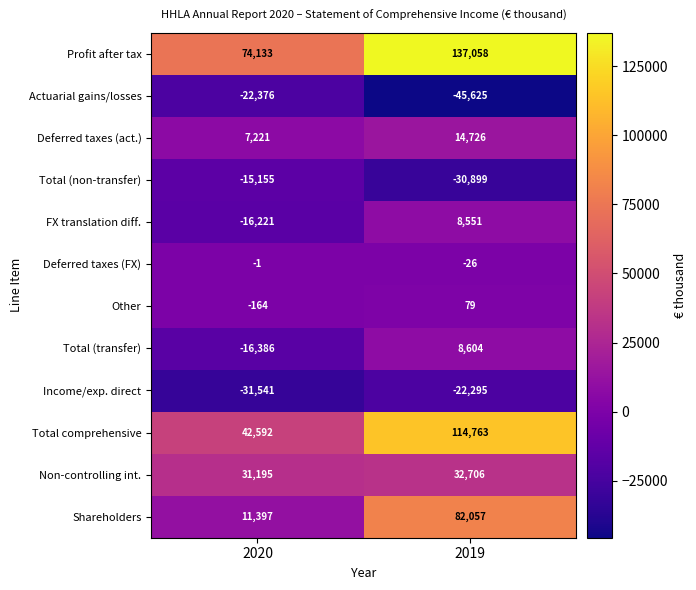

The Total comprehensive series shows 64739 at 2020. True or false?

False